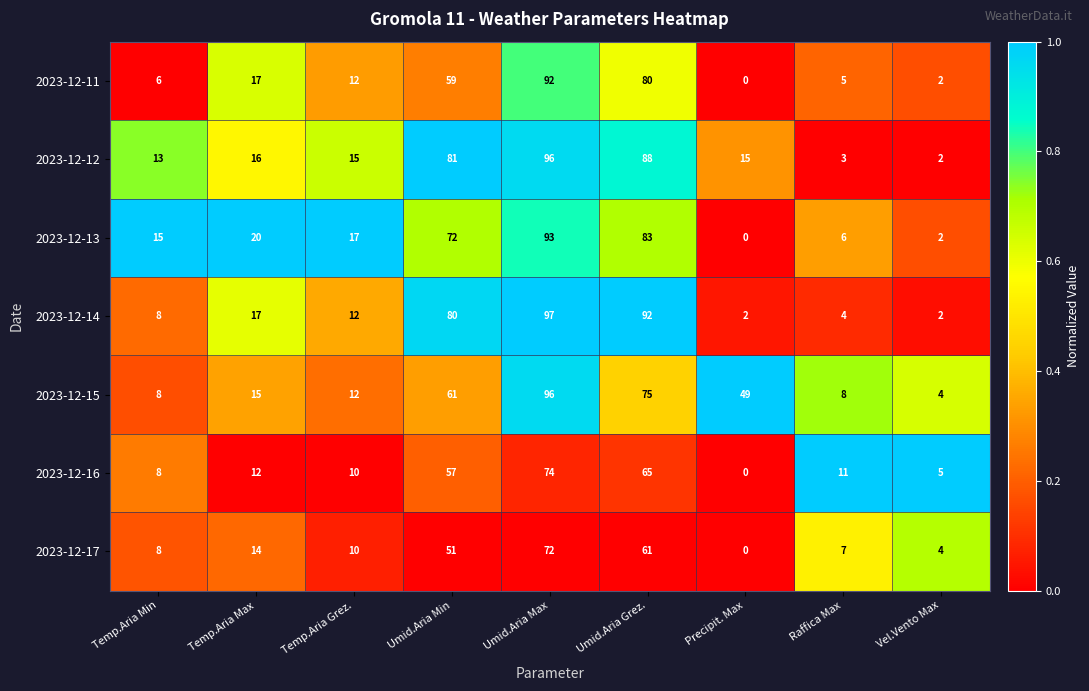

What is the difference between the maximum and second lowest values in the 2023-12-17 series?

68